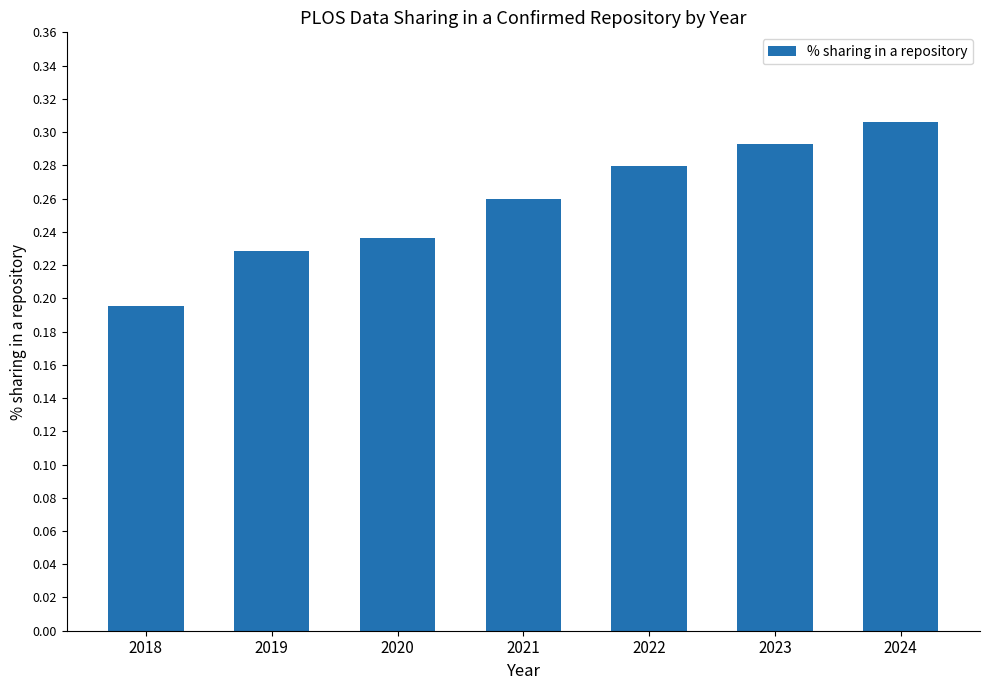

Which label corresponds to the smallest value in the chart?

2018